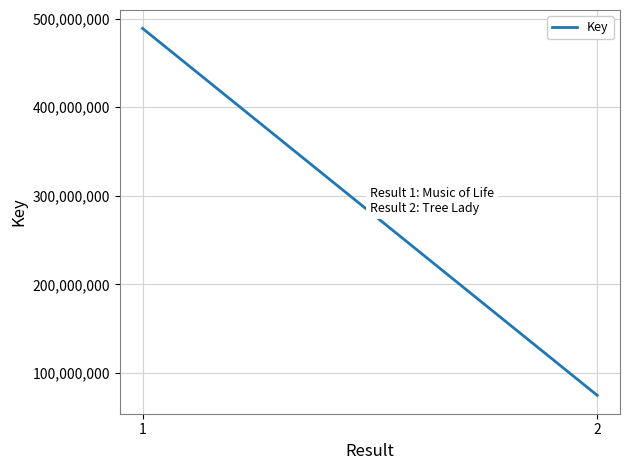

Is this an area chart (filled region under the line)?

No